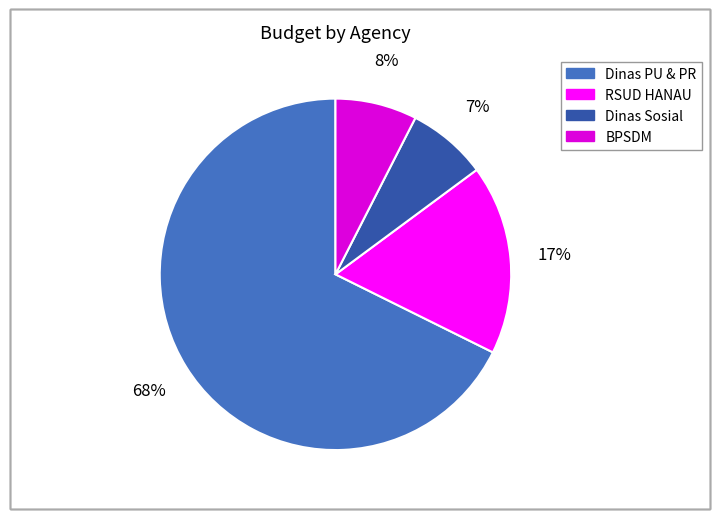

To the nearest percent, what is the average slice percentage?

25%